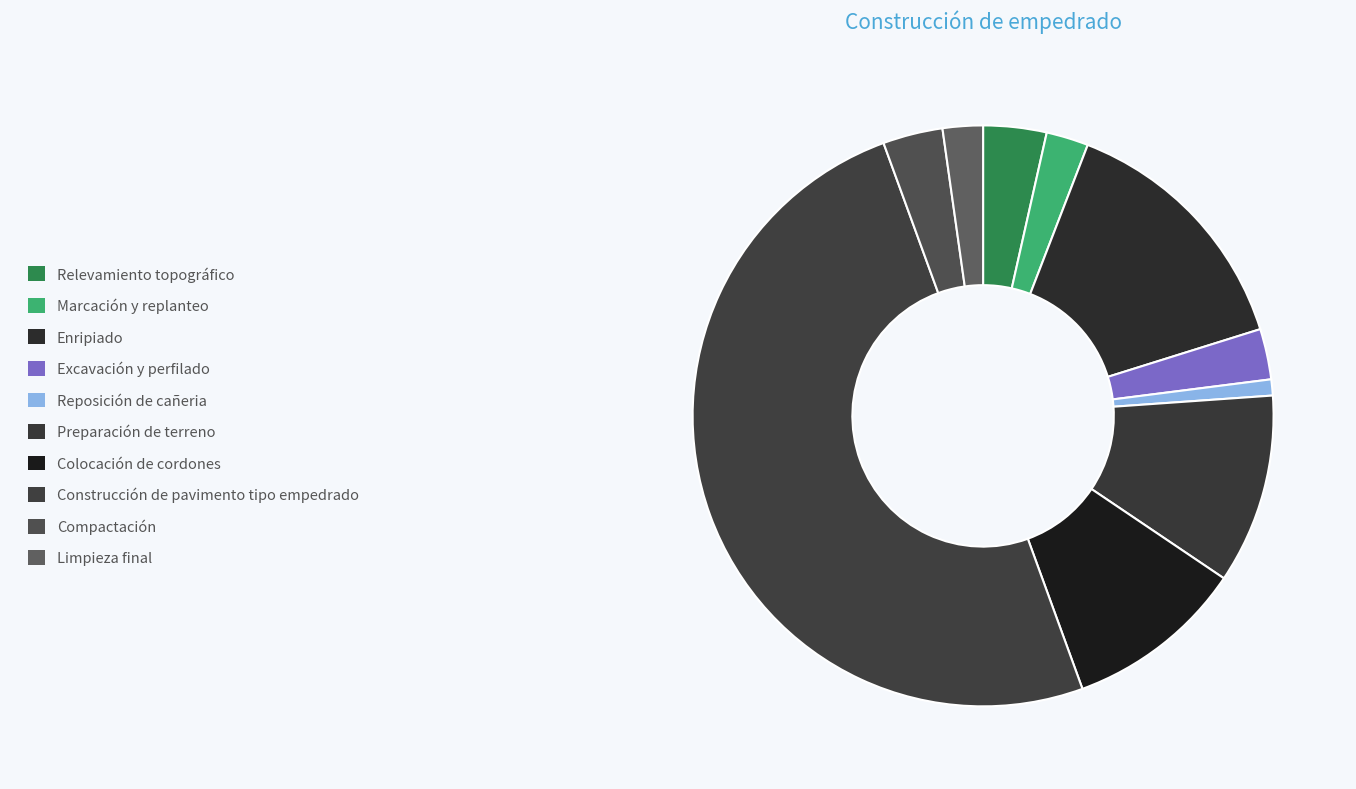

True or false: Marcación y replanteo accounts for 2% of the total.

True